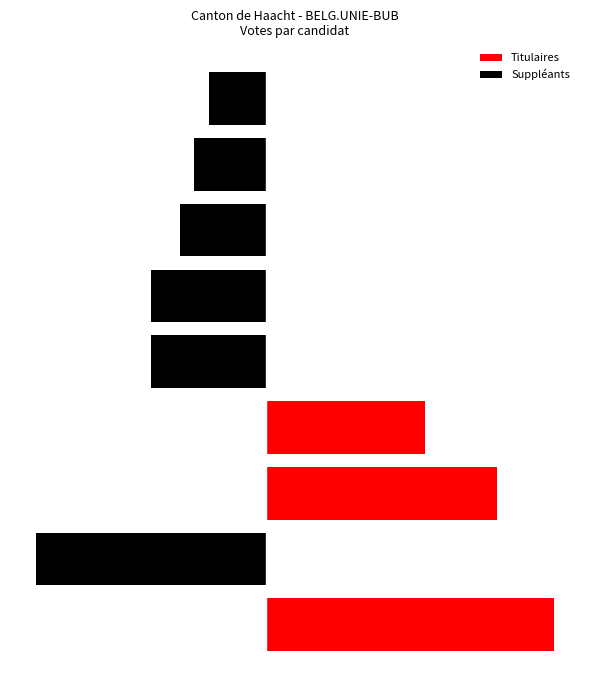

What is the difference between the Titulaires values at 3 and 7?

11